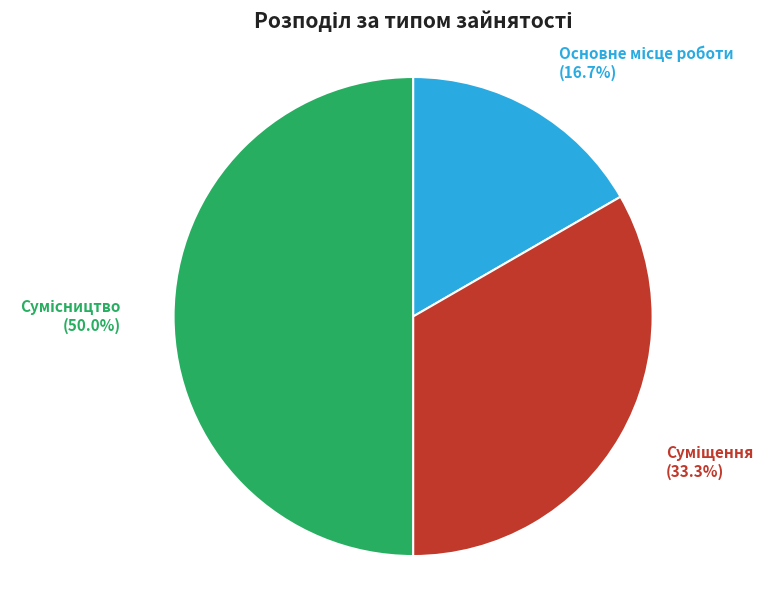

To the nearest percent, what is the average slice percentage?

33%